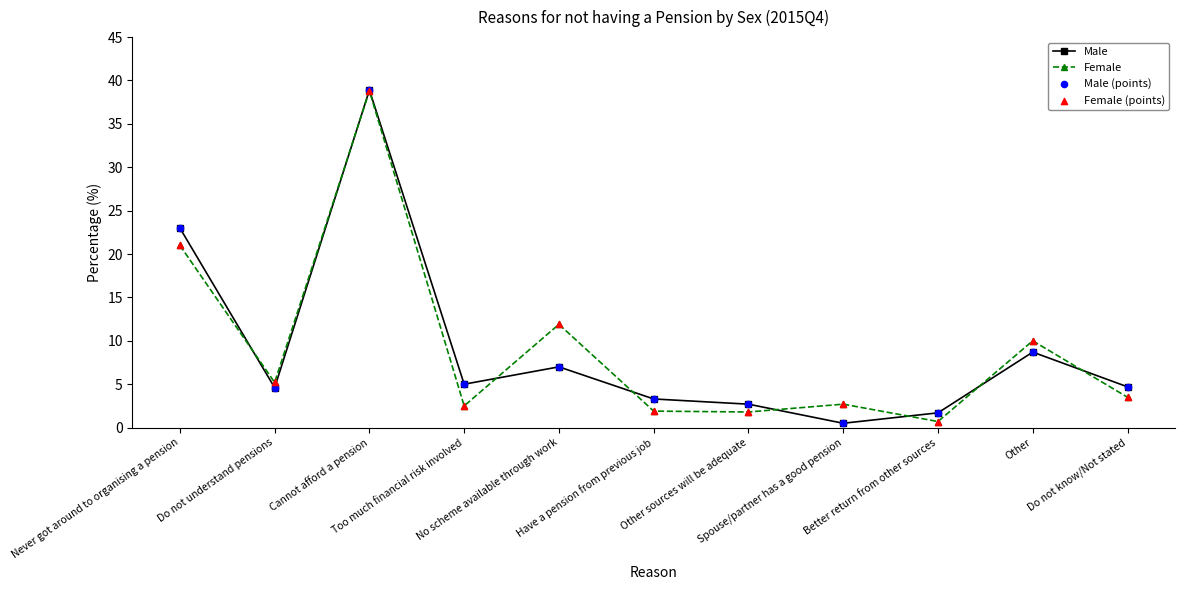

In Female, how many points are lower than both neighbors (excluding endpoints)?

4